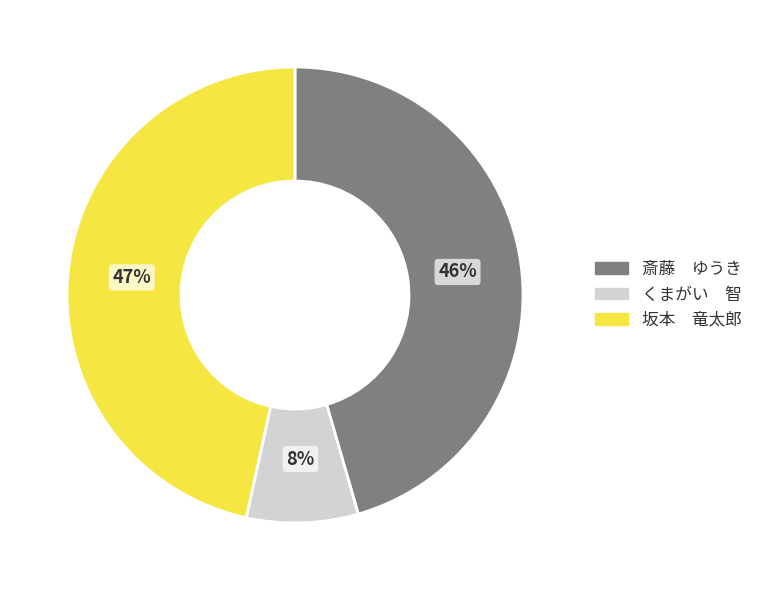

Which category has the biggest portion of the pie?

坂本 竜太郎